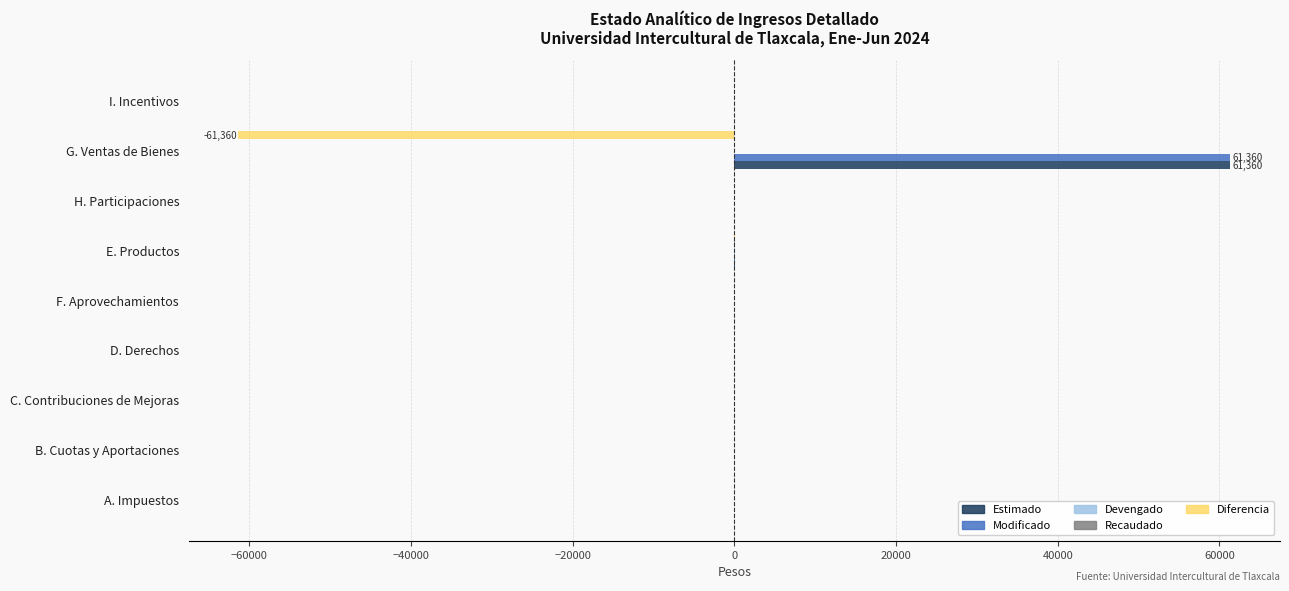

What is the sum of all Estimado values?

61439